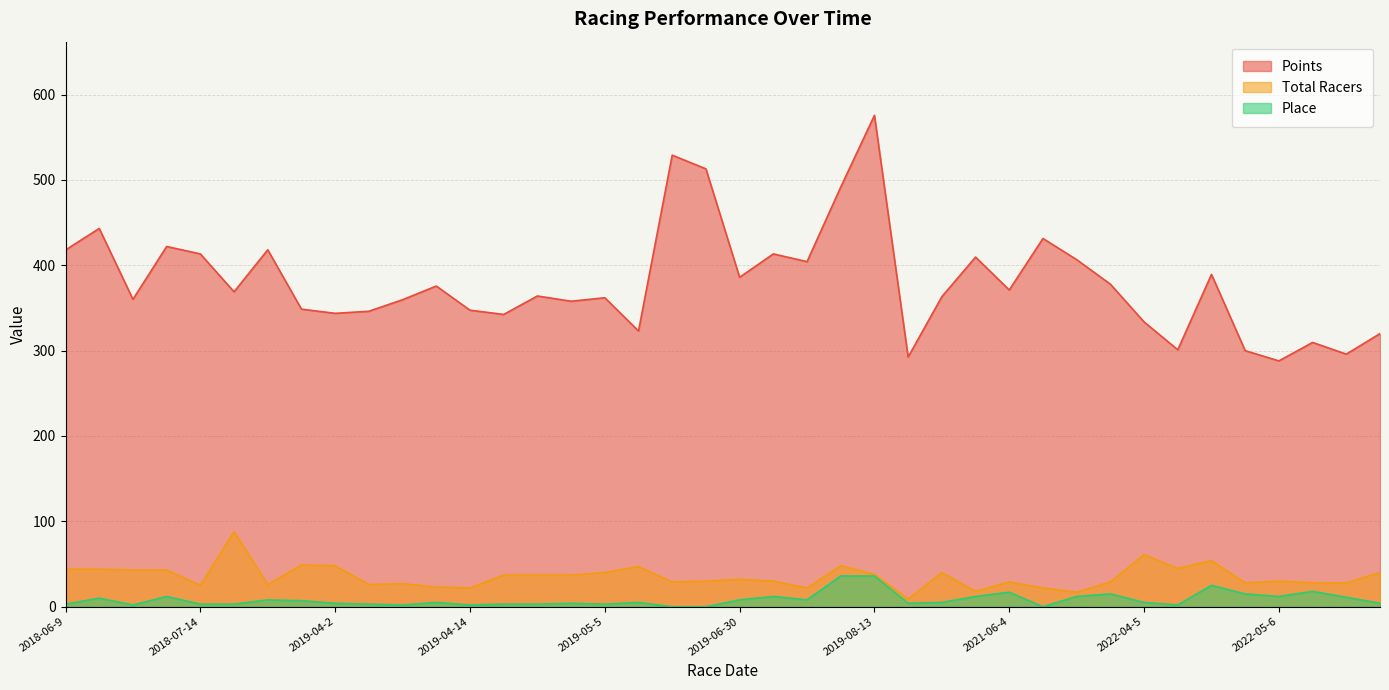

How many data points in Points are less than 368?

20